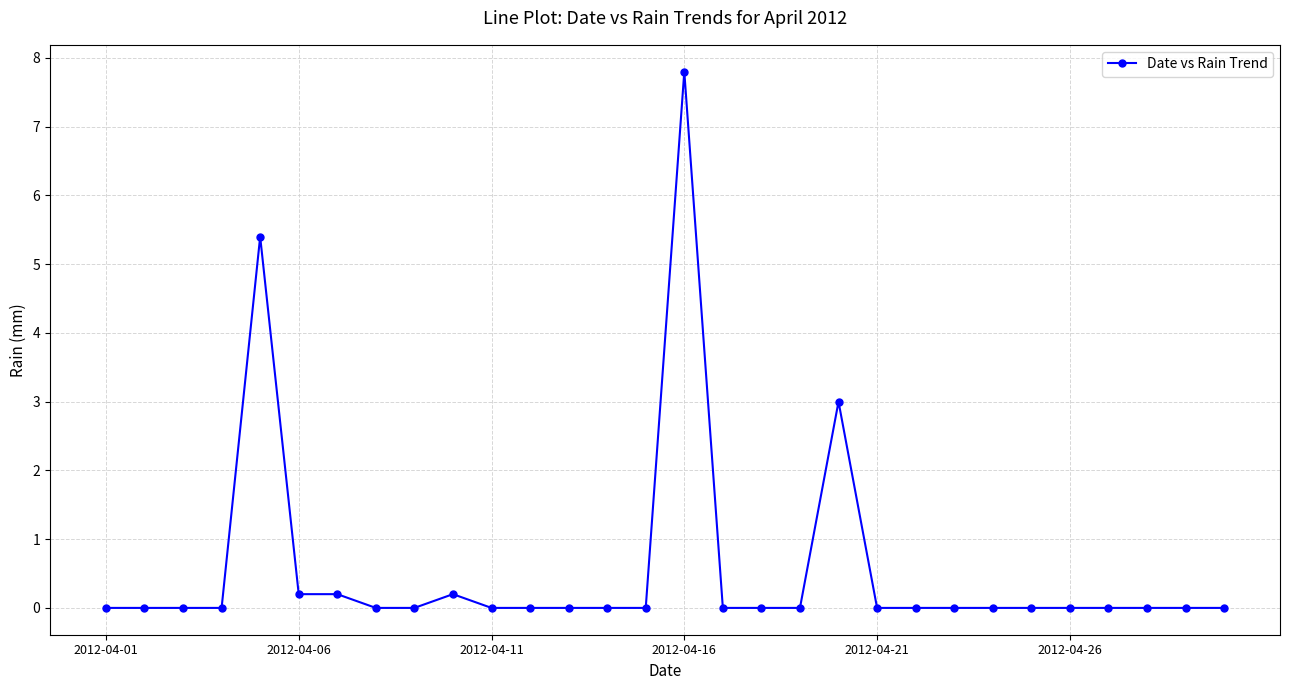

How many data points does each series have?

30